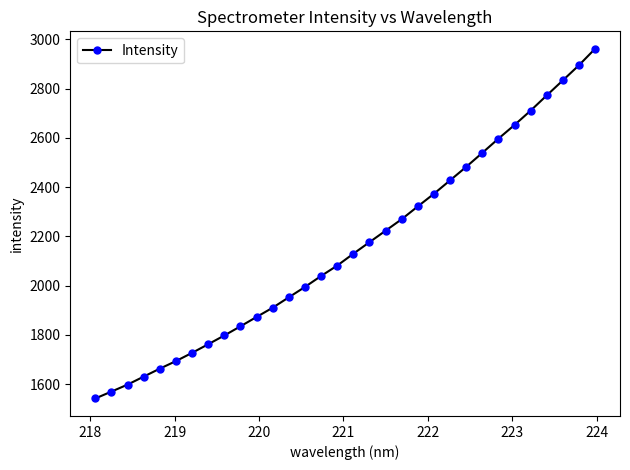

What is the value of the 3rd point from the left?

1597.9